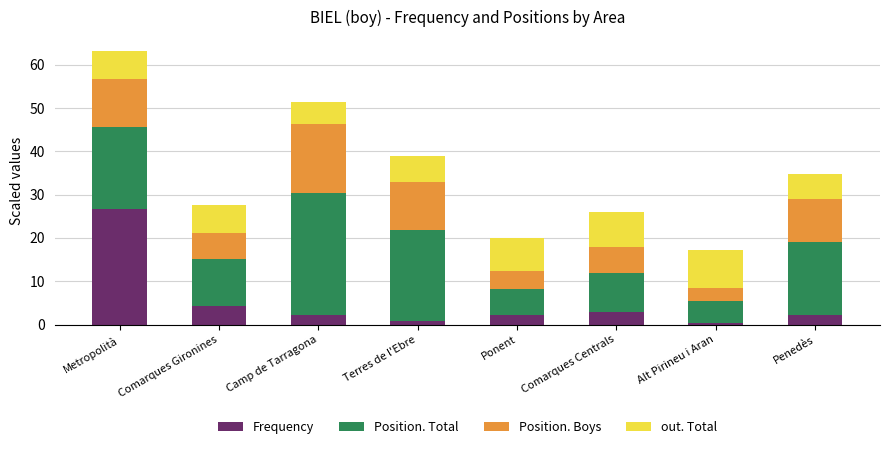

True or false: Frequency has a value of 4.2 at Comarques Gironines.

True